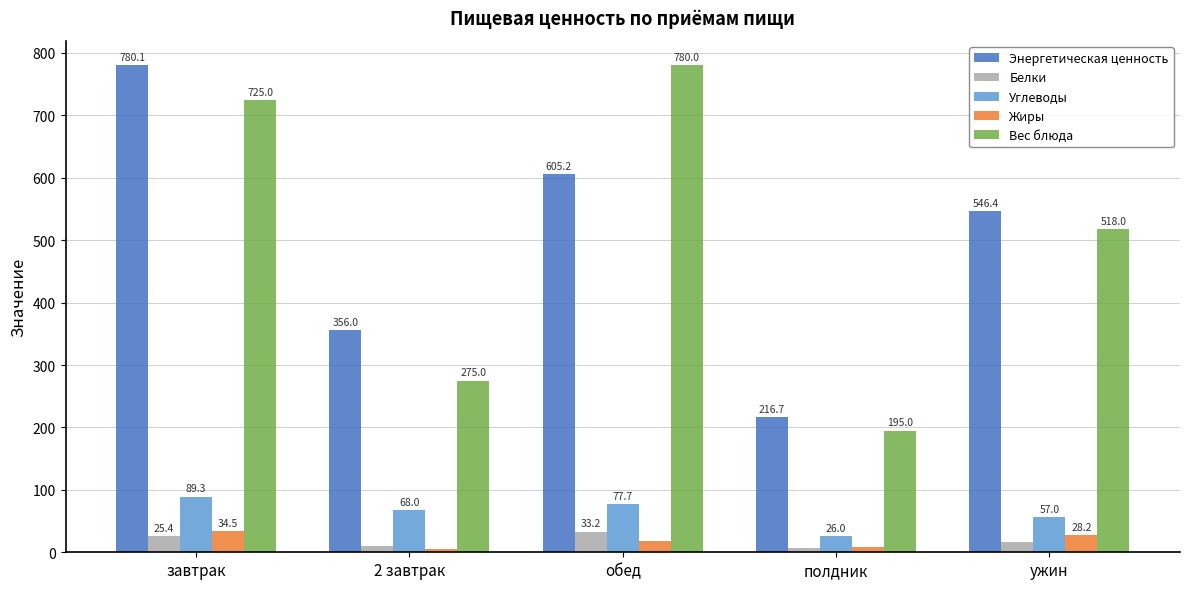

At which label is Жиры closest to 19?

обед